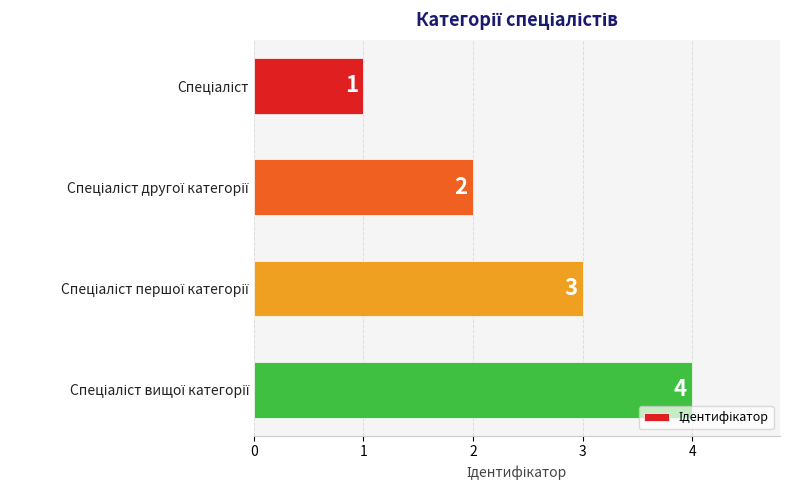

What is the difference between the maximum and minimum values?

3